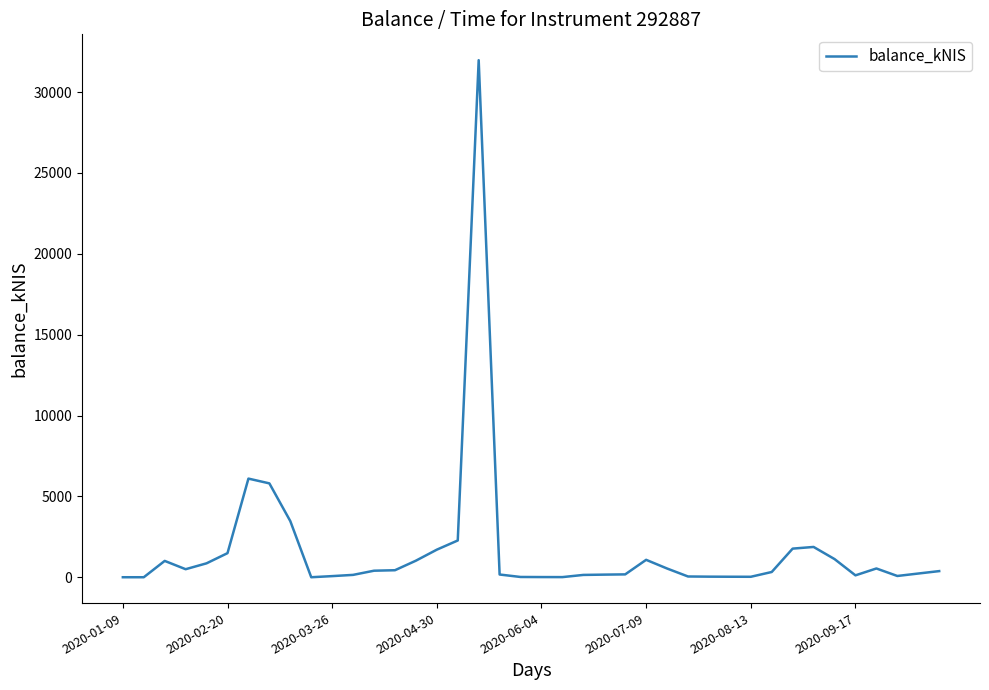

What is the greatest value displayed?

31976.5